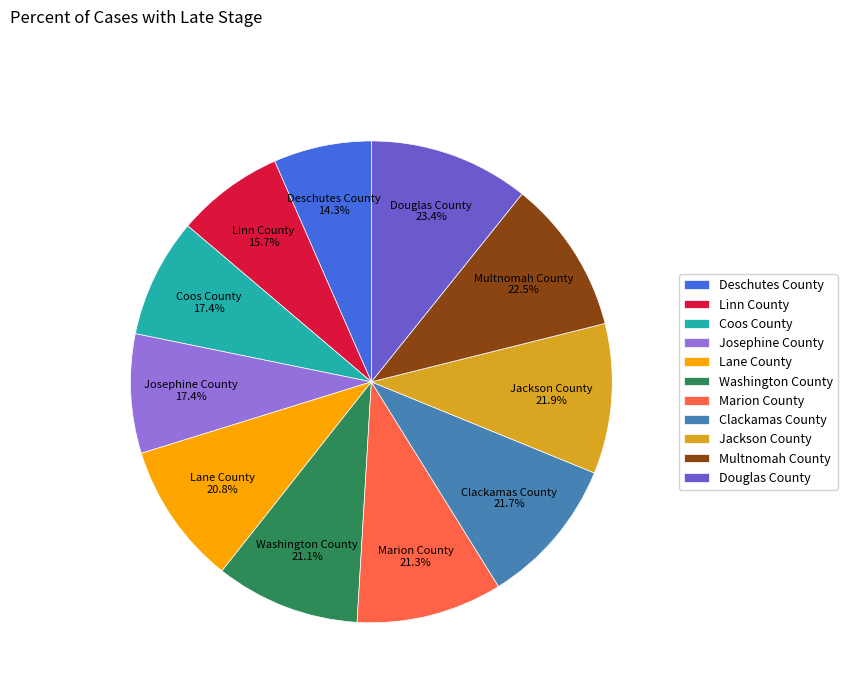

What is the change in value from Coos County to Douglas County?

+6.0